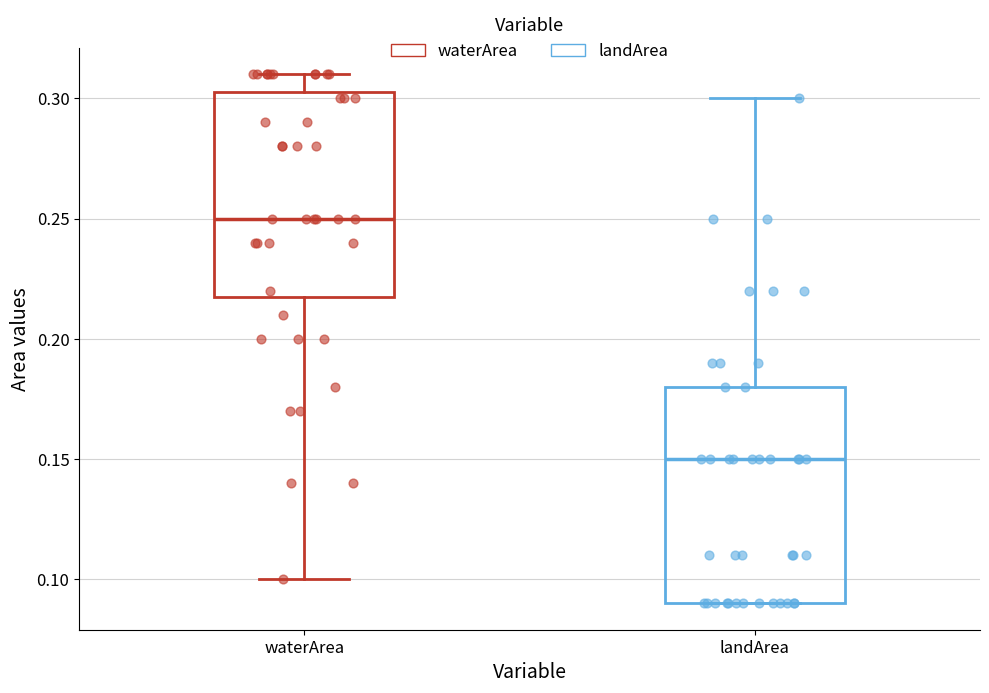

Reading left to right, transcribe this box plot: for each box, give where its median line is, the range the box spans, and where its two whiskers end, as read against the y-axis. The values are not printed on the chart, so give them approximately, as read against the axis.

waterArea: median 0.250, box 0.220 to 0.305, whiskers 0.100 to 0.310
landArea: median 0.150, box 0.090 to 0.180, whiskers 0.090 to 0.300